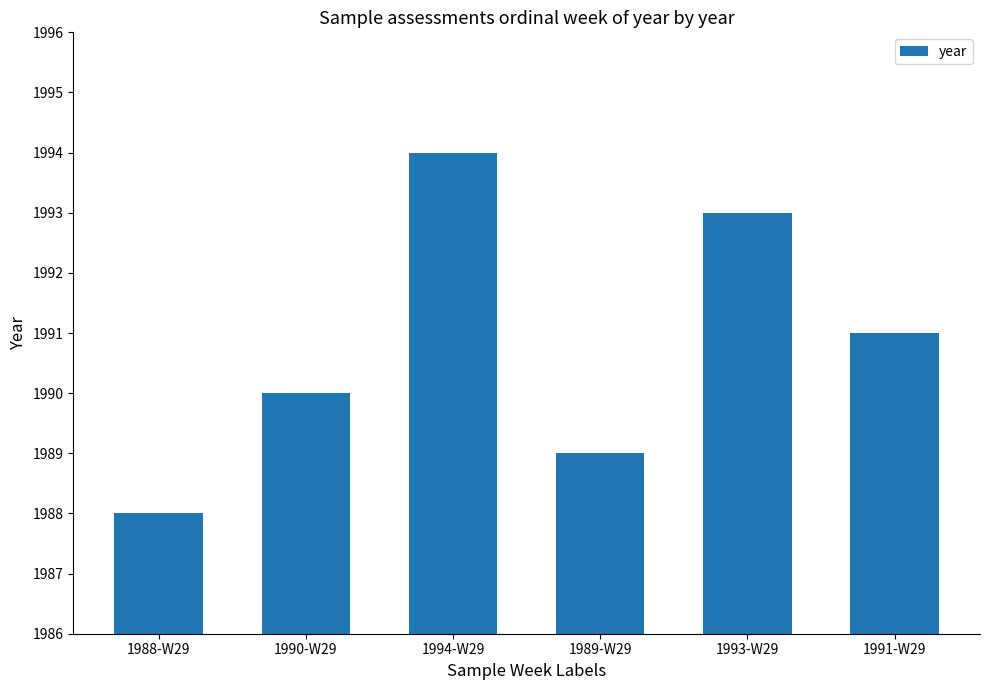

Which category has the highest value across all series?

1994-W29